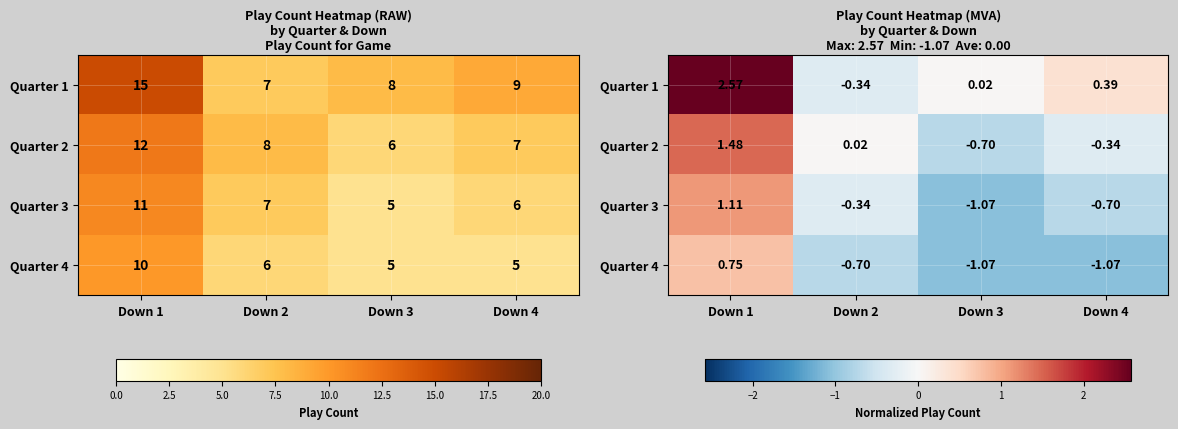

Which series has the largest range (max minus min)?

Quarter 1